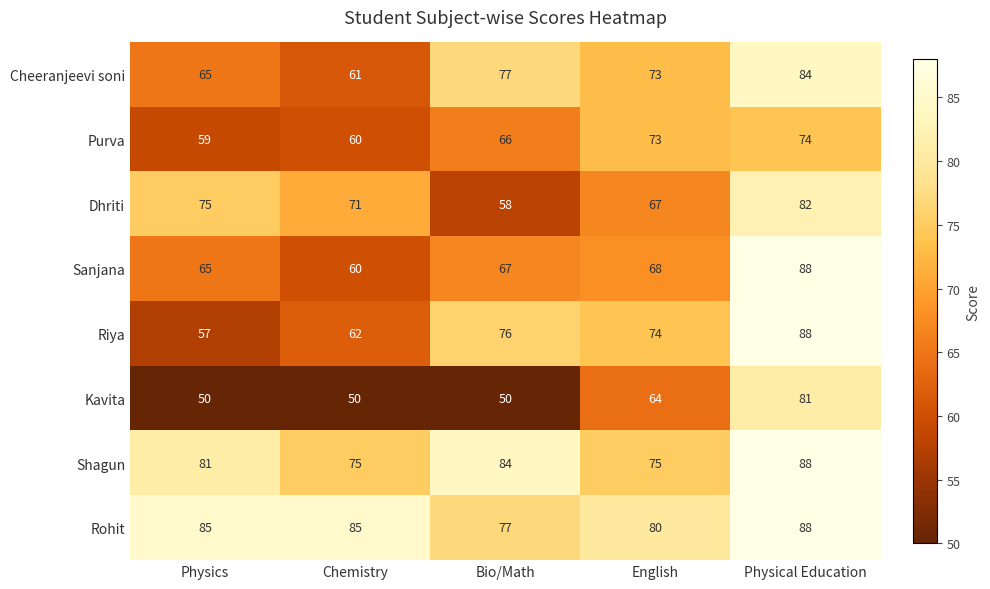

What is the sum of all Kavita values?

295